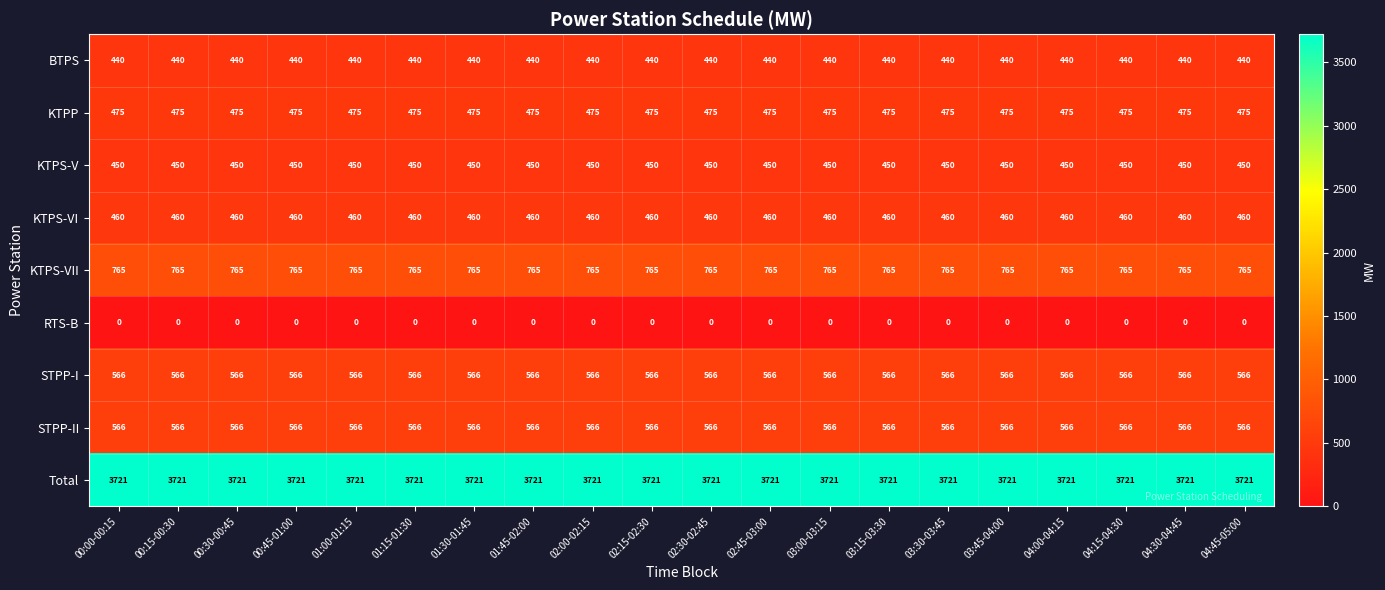

What is the spread (max minus min) of values at 00:00-00:15?

3721